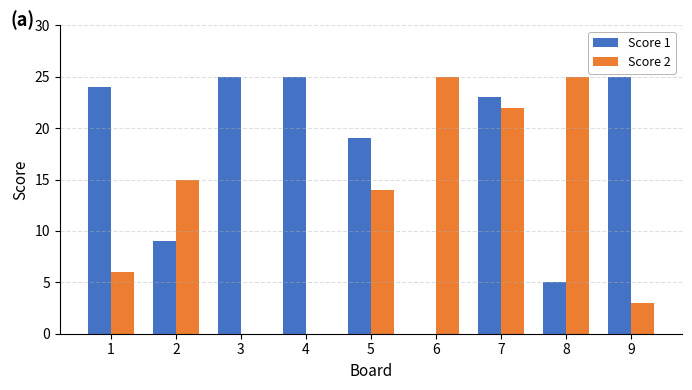

Where is Score 1 nearest to the value 12?

2